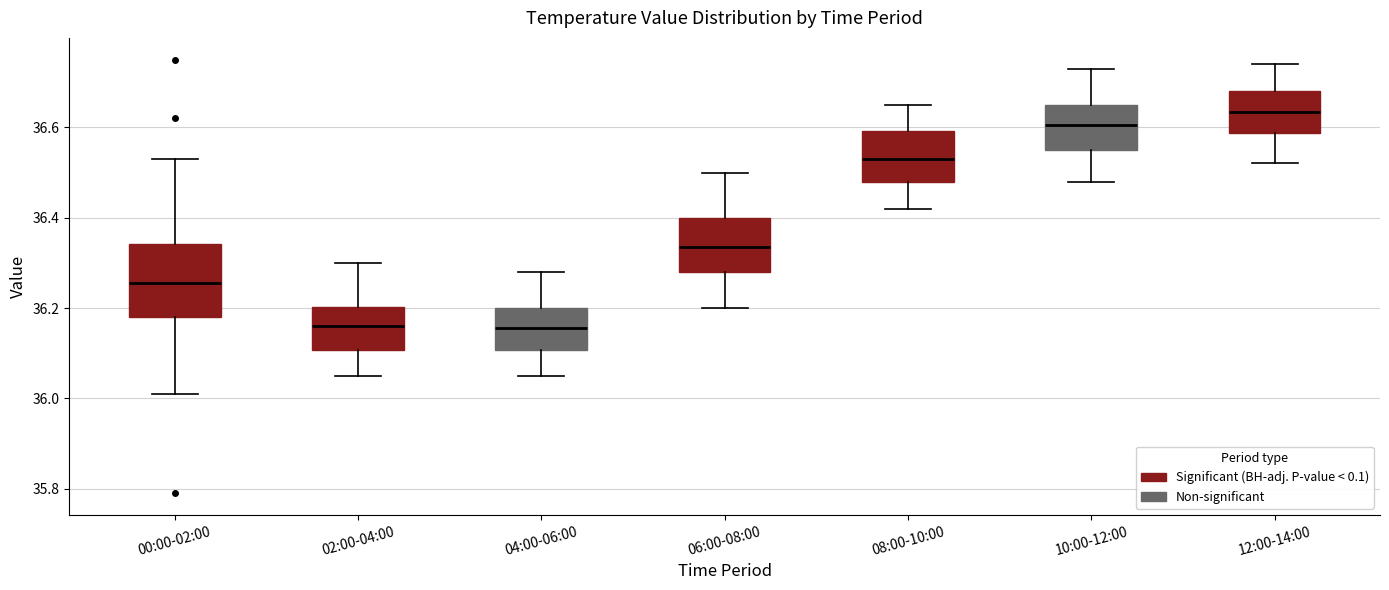

Which box is the tallest, from its lower edge to its upper edge?

00:00-02:00